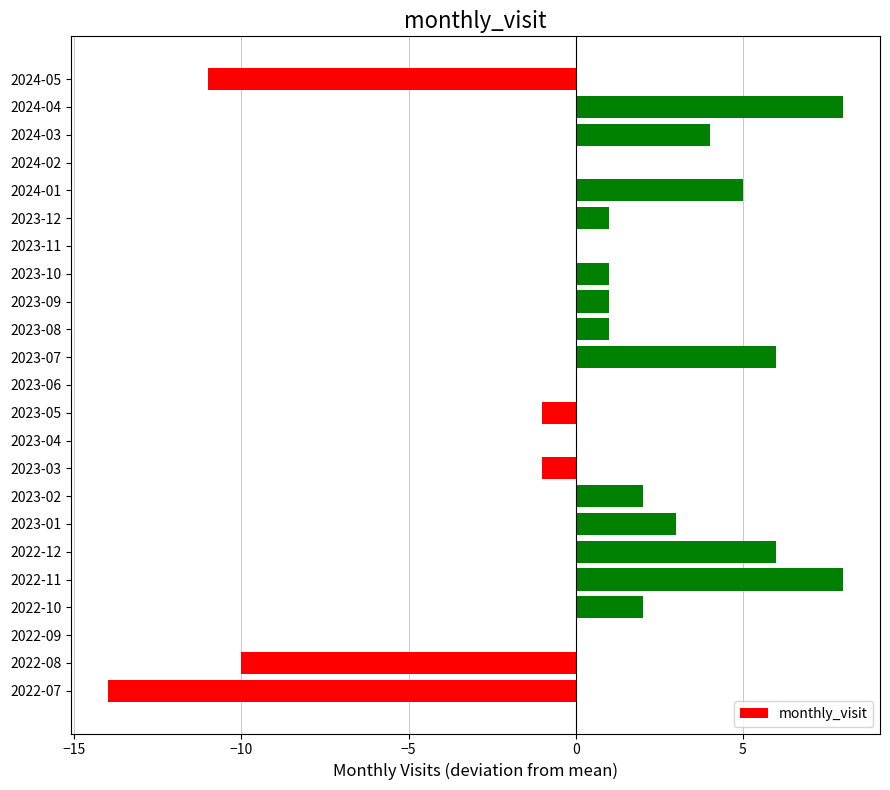

The value at 2022-09 is 12. True or false?

False